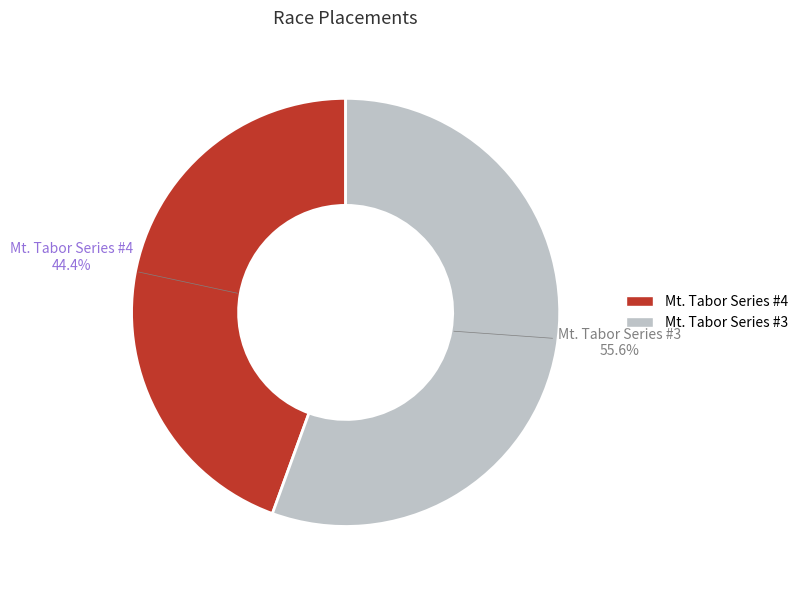

To the nearest percent, what is the difference between the Mt. Tabor Series #4 and Mt. Tabor Series #3 slice percentages?

11%